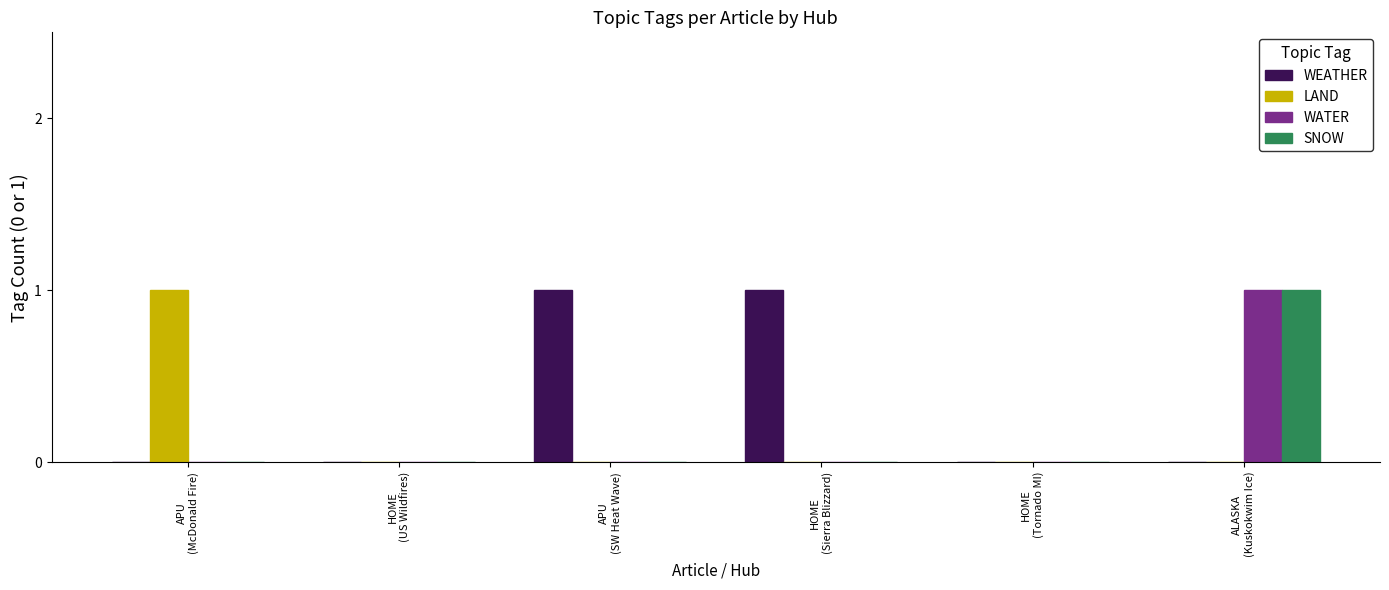

Which series has the largest total across all categories?

WEATHER